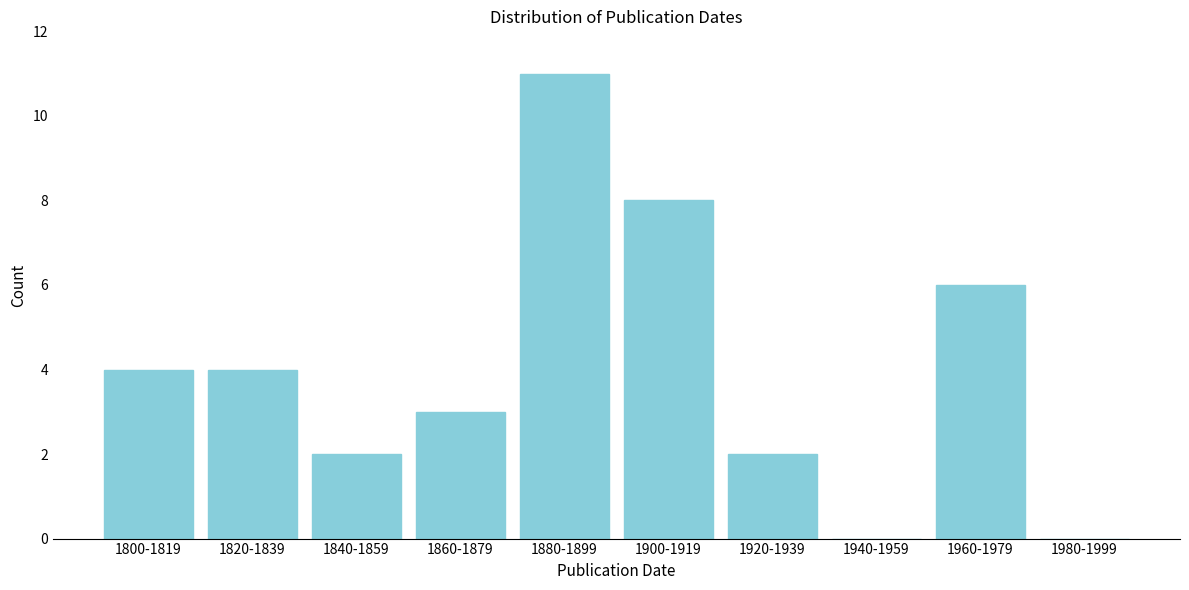

Reading left to right, extract all data points from this chart.

1800-1819=4	1820-1839=4	1840-1859=2	1860-1879=3	1880-1899=11	1900-1919=8	1920-1939=2	1940-1959=0	1960-1979=6	1980-1999=0